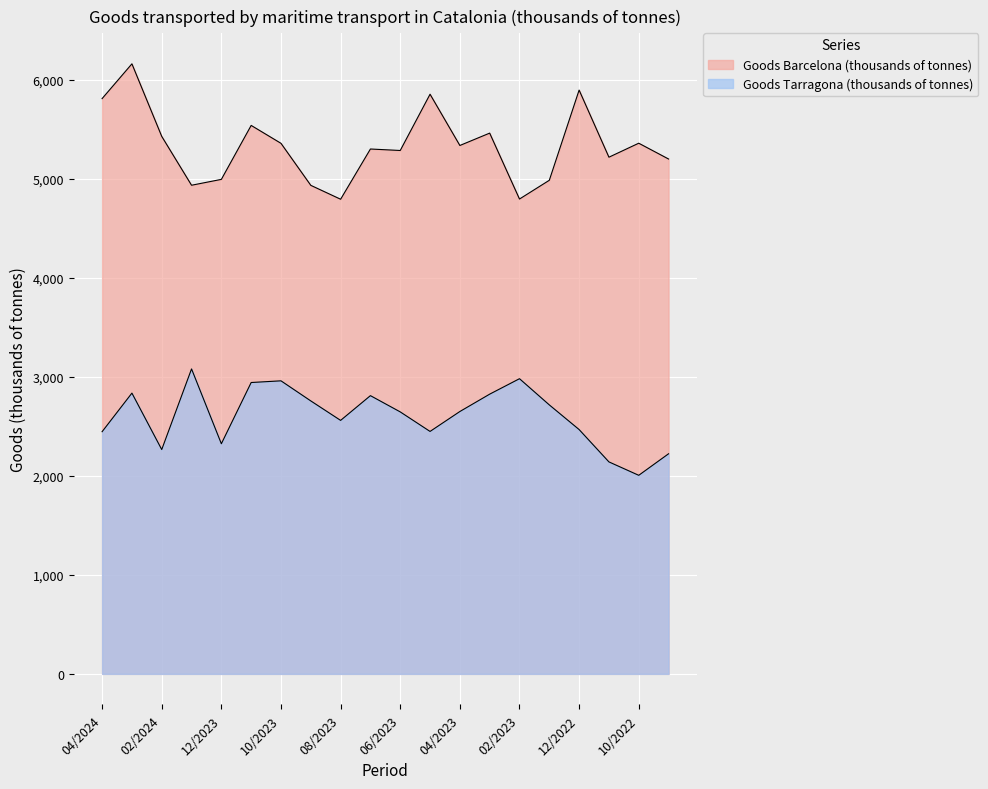

Rank the categories by Goods Barcelona (thousands of tonnes) value from lowest to highest.

08/2023, 02/2023, 09/2023, 01/2024, 01/2023, 12/2023, 09/2022, 11/2022, 06/2023, 07/2023, 04/2023, 10/2023, 10/2022, 02/2024, 03/2023, 11/2023, 04/2024, 05/2023, 12/2022, 03/2024